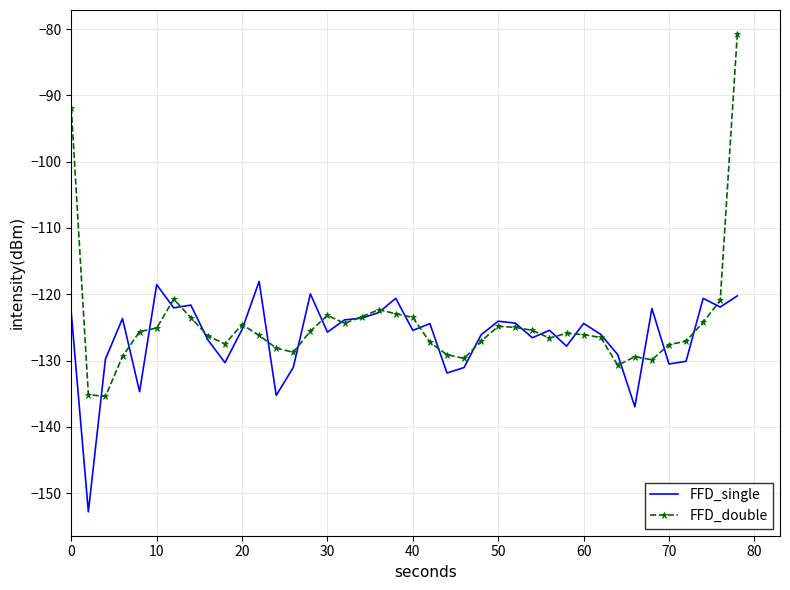

Rank the series by their maximum value, from highest to lowest.

FFD_double, FFD_single